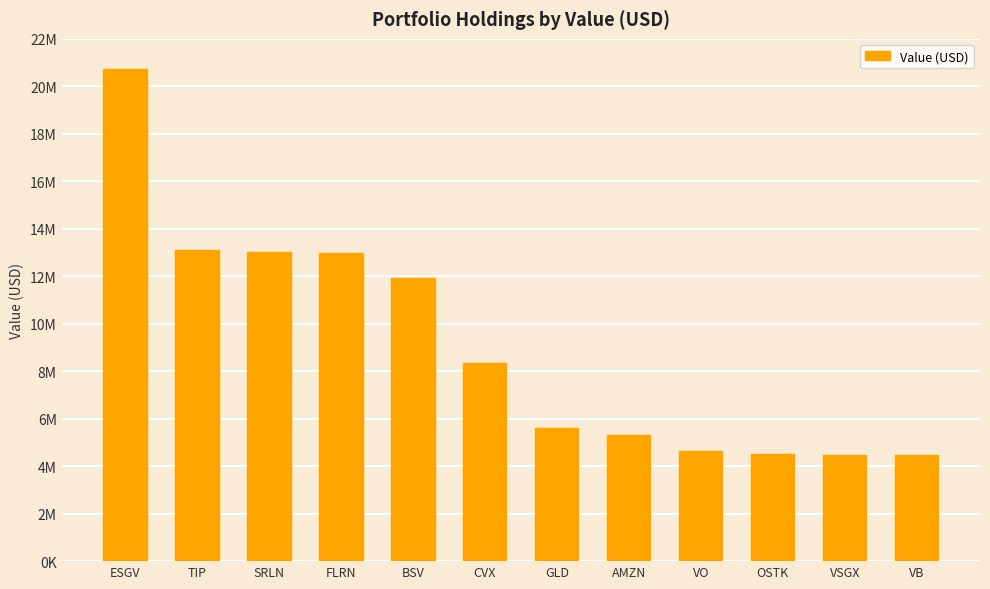

Where is the data nearest to the value 12591500?

FLRN